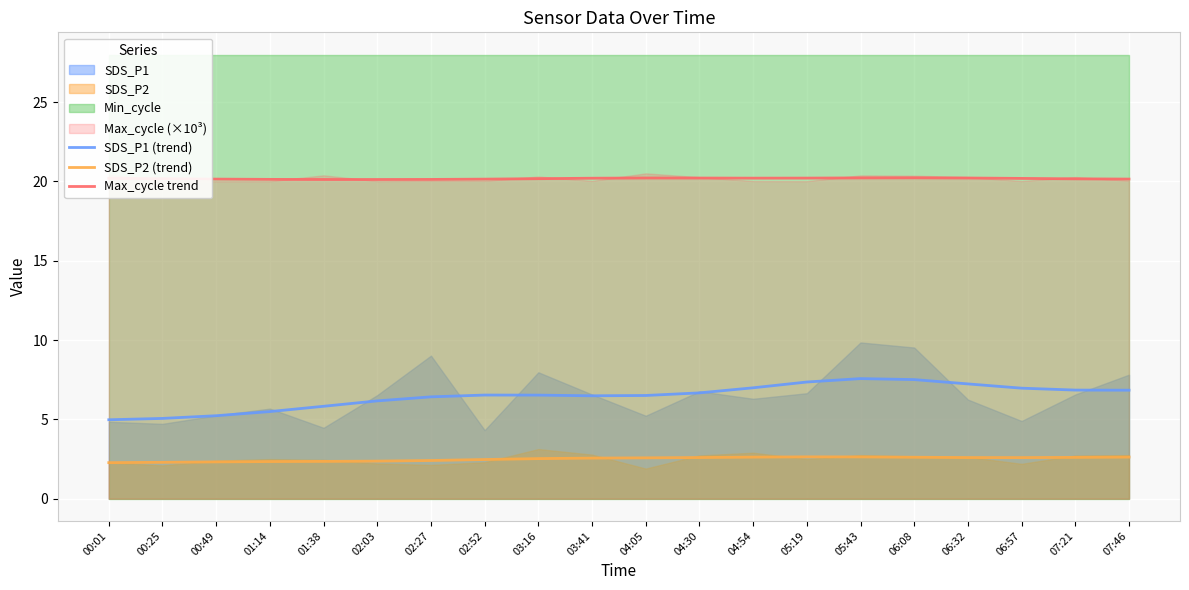

How many interior local peaks does the Max_cycle trend series have?

2